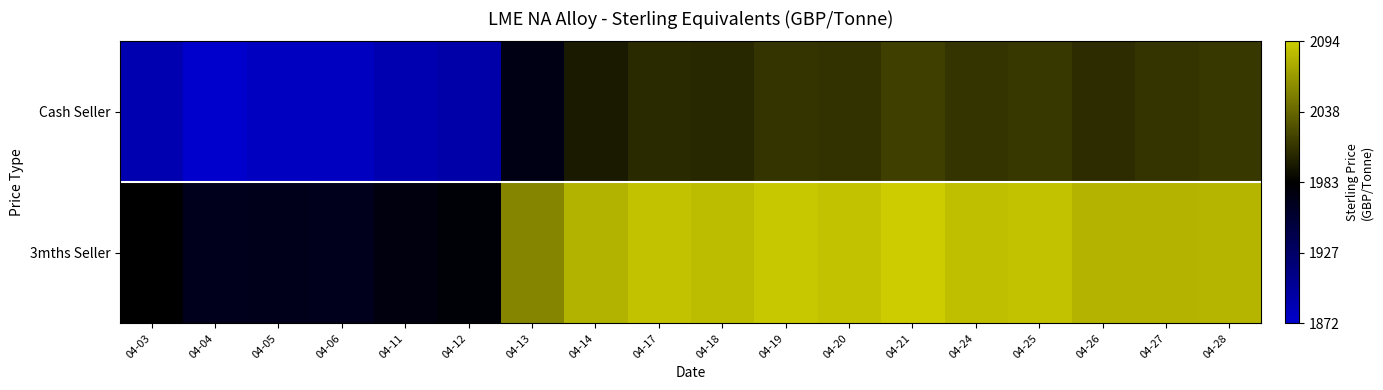

At how many categories does at least one series exceed 1929?

18